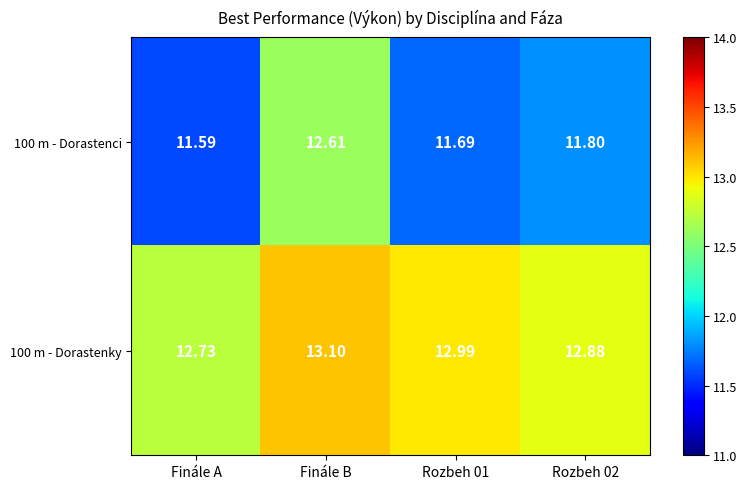

Is the value of 100 m - Dorastenky at Rozbeh 01 greater than the value of 100 m - Dorastenci at Finále A?

Yes